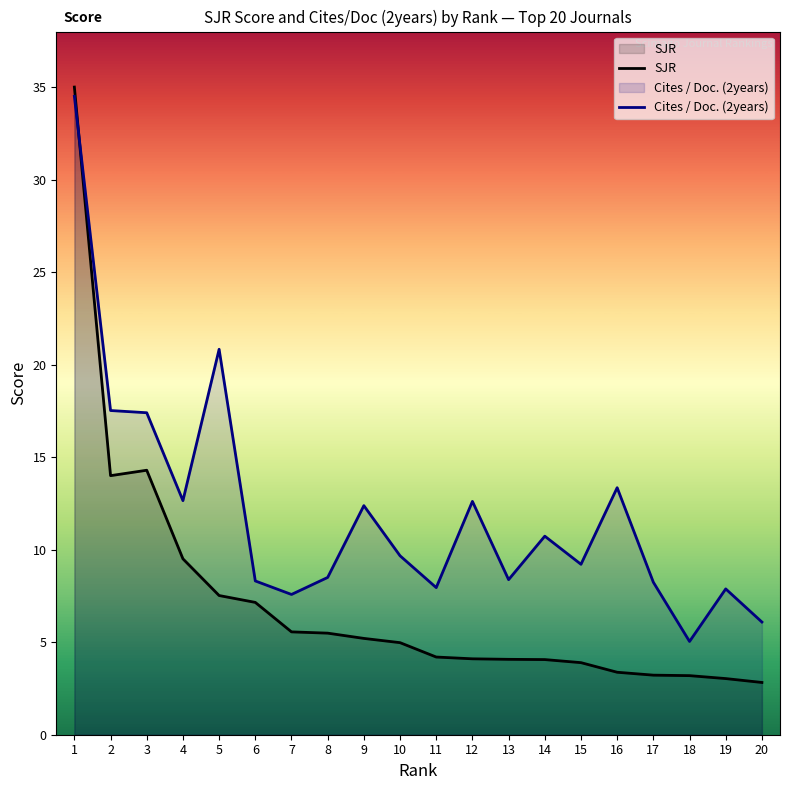

How many data points does each series have?

20